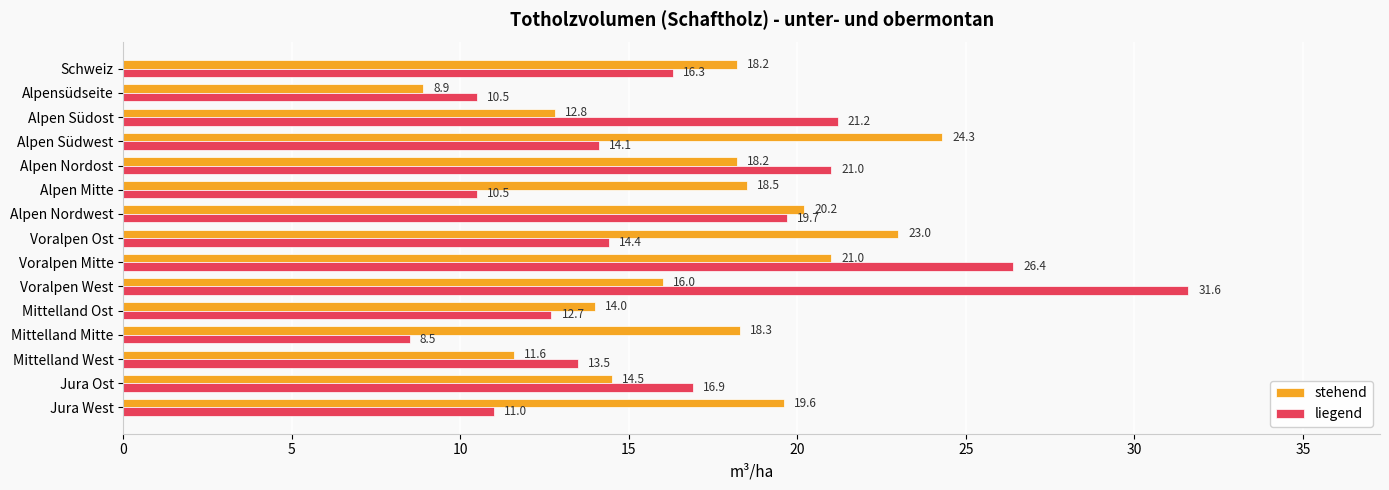

List the series in order of their peak value, lowest first.

stehend, liegend